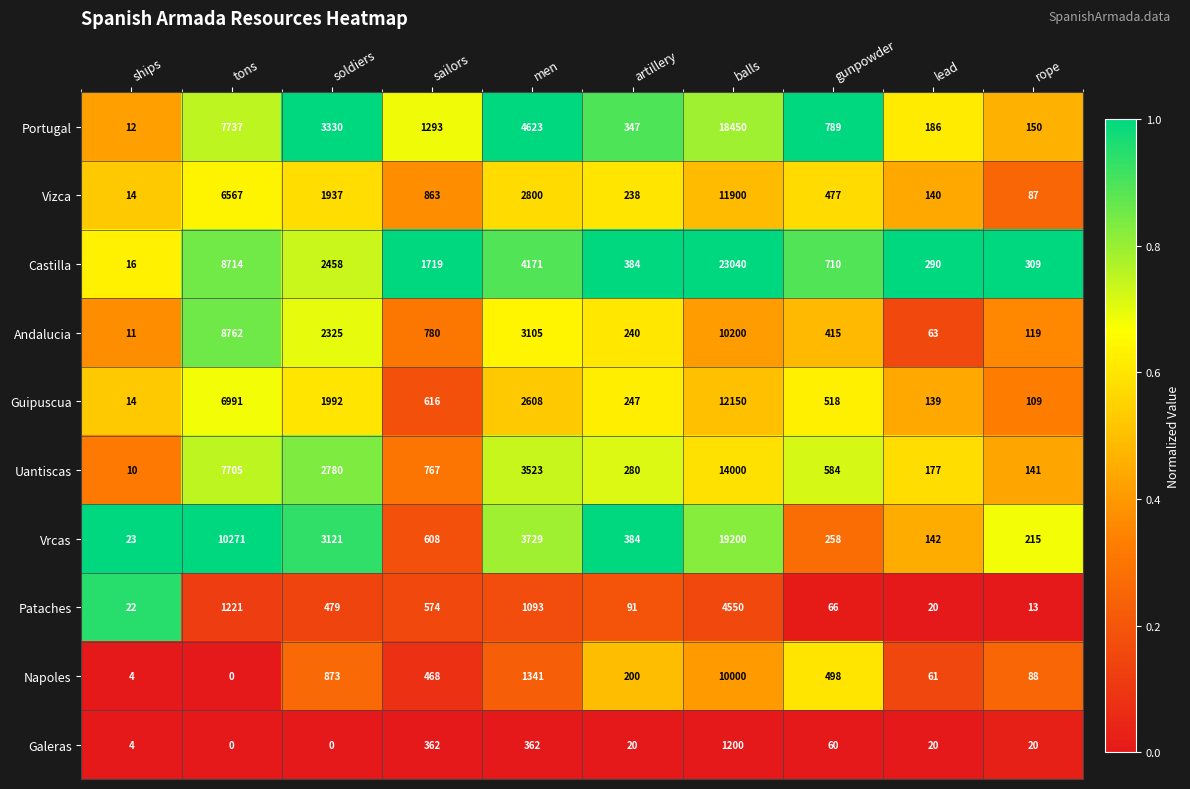

Rank the series by their maximum value, from highest to lowest.

Castilla, Vrcas, Portugal, Uantiscas, Guipuscua, Vizca, Andalucia, Napoles, Pataches, Galeras